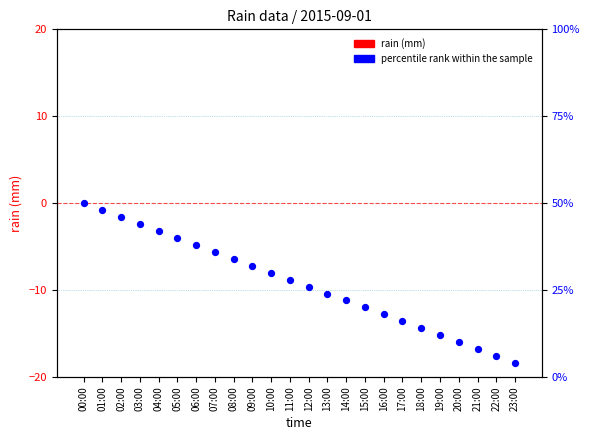

Which series reaches the maximum Y coordinate?

percentile rank within the sample